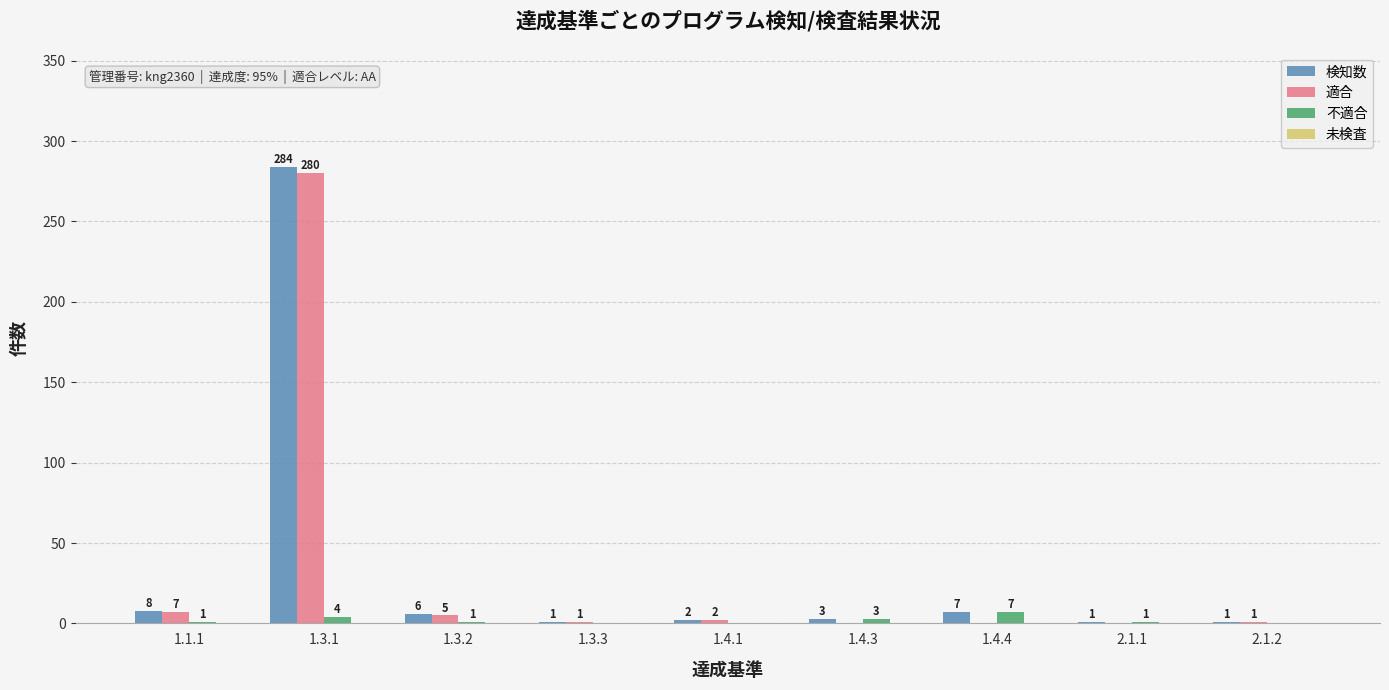

At which category does the chart reach its peak across all series?

1.3.1